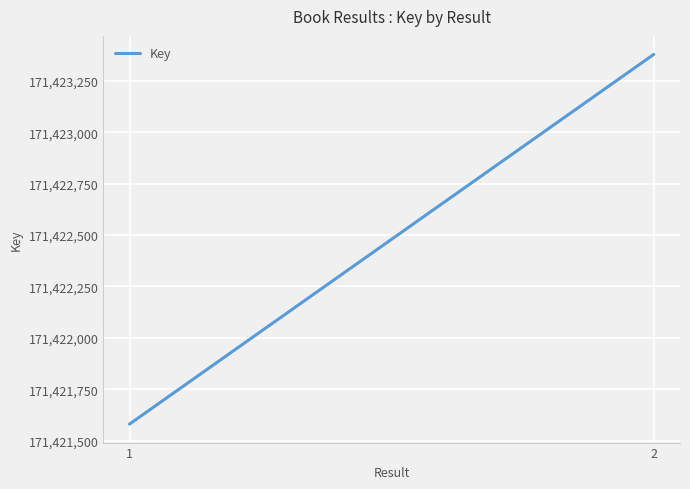

Reading left to right, extract all data points from this chart.

1=171421581	2=171423378